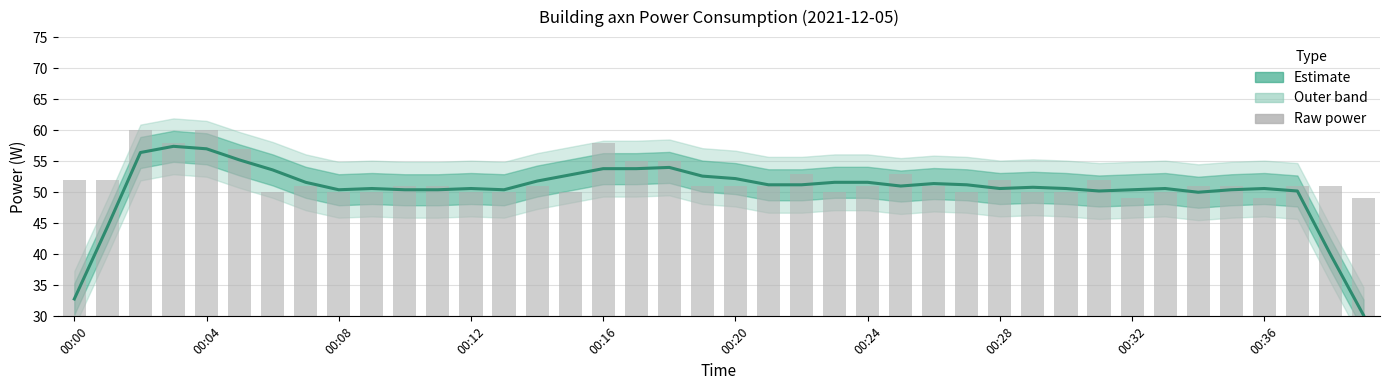

Is the value of axn (estimate) at 38 greater than the value of axn (raw) at 00:16?

No